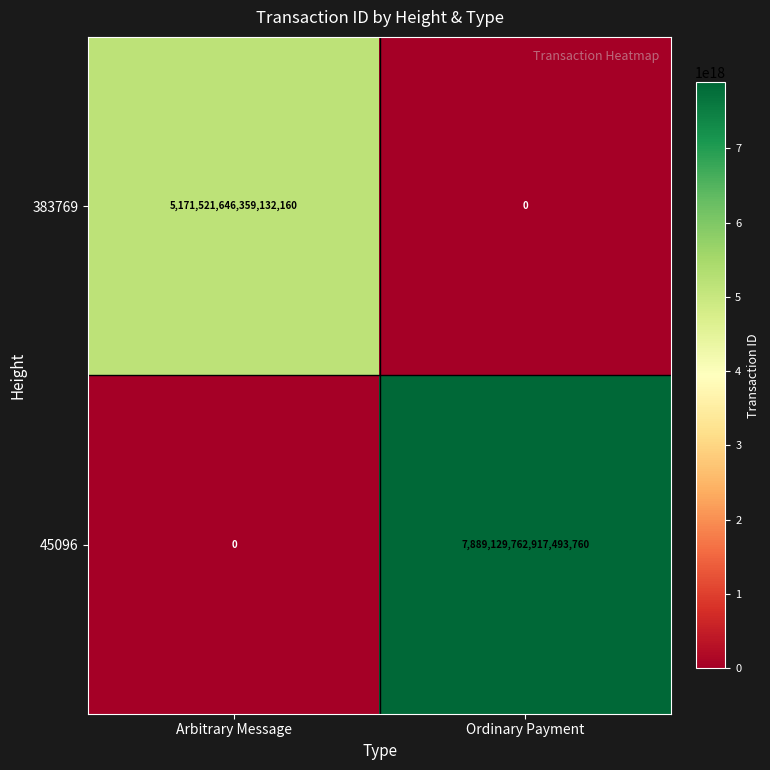

Which series has the widest spread of values?

45096